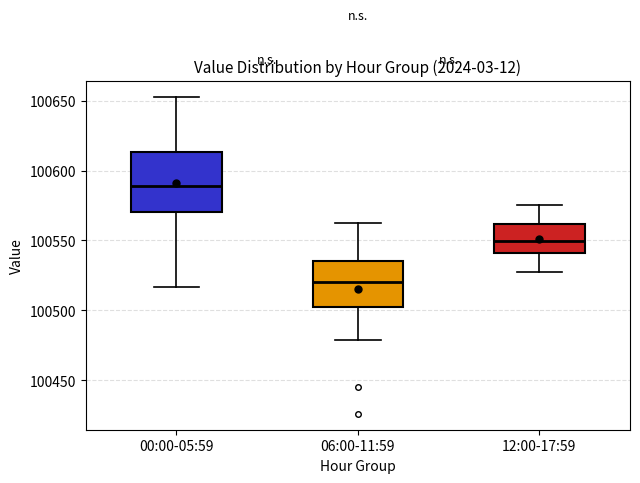

Which box has the lowest median line?

06:00-11:59